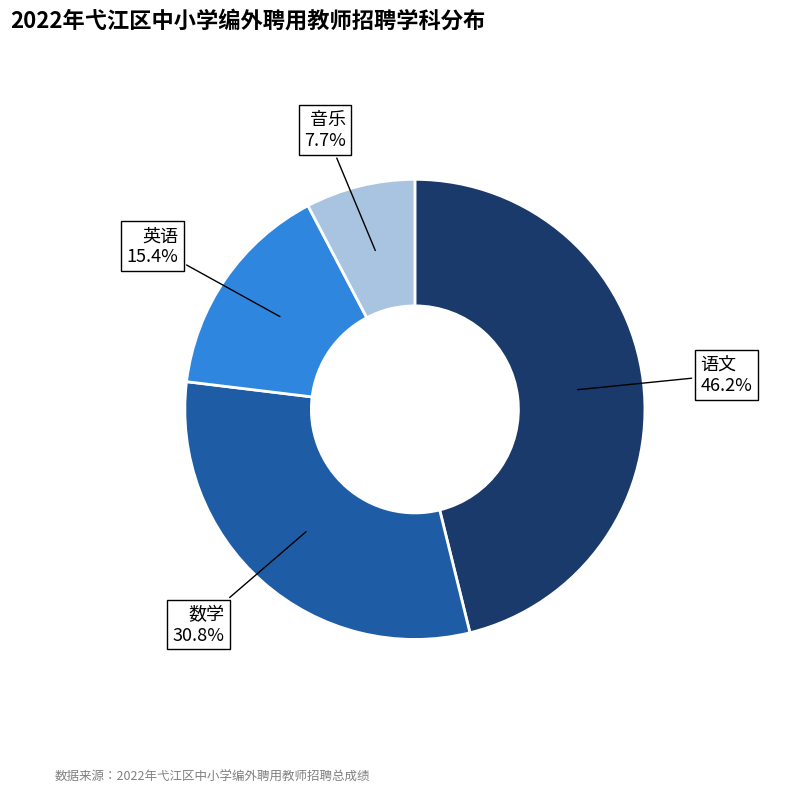

Does any single category account for the majority?

No